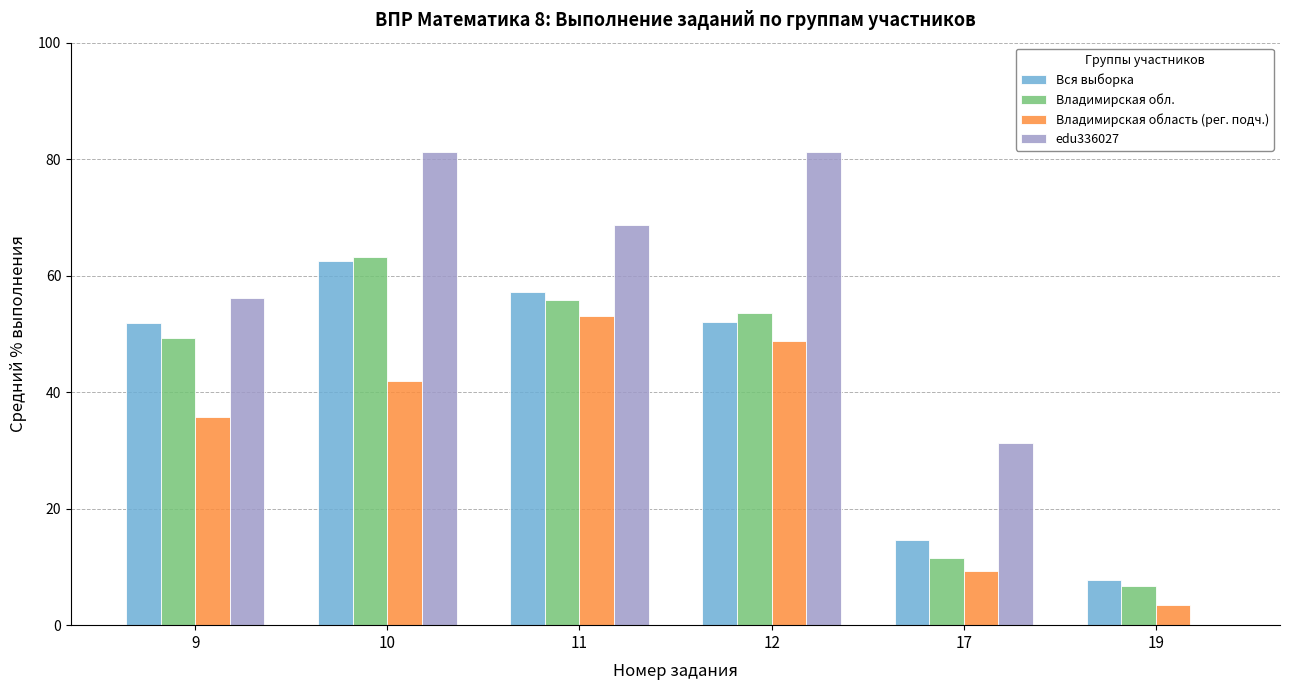

Which series changed the most between 10 and 17?

Владимирская обл.